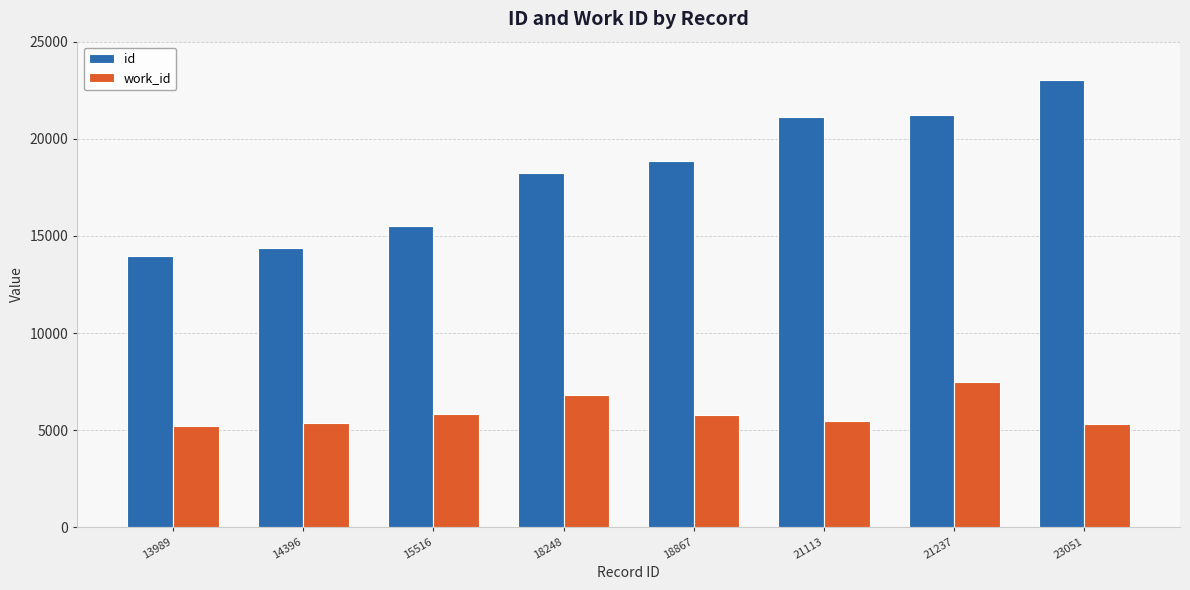

Which category has the lowest value in the id series?

13989